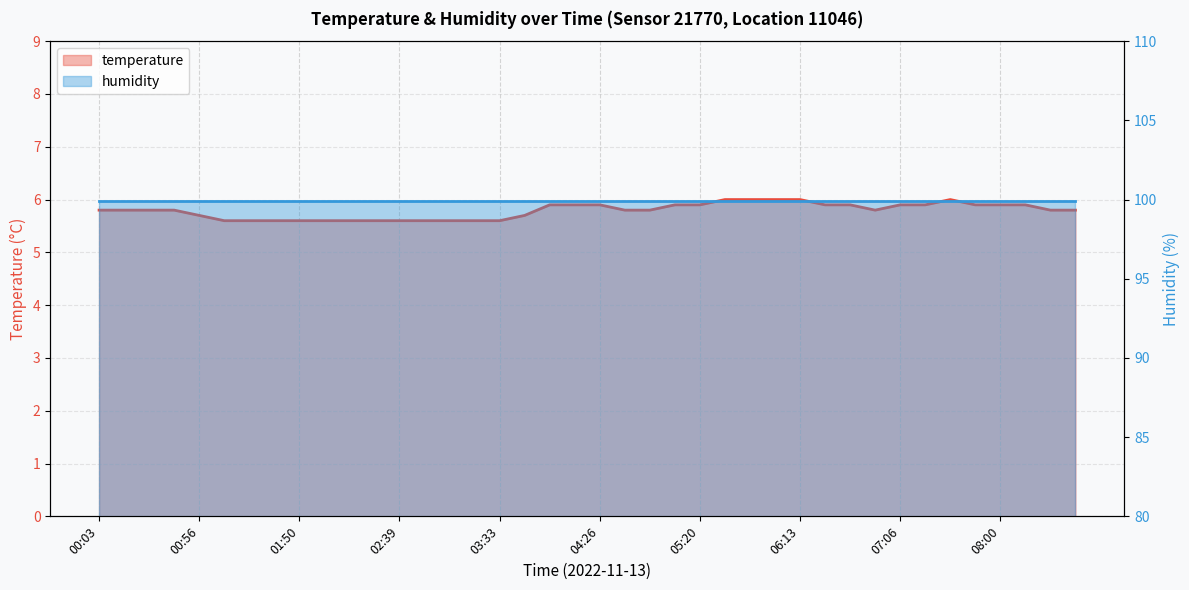

The chart shows a value of 1.5 at 02:53. True or false?

False